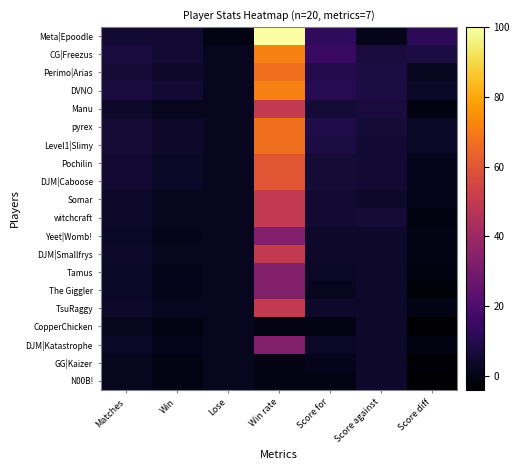

Count the number of categories in the chart.

7